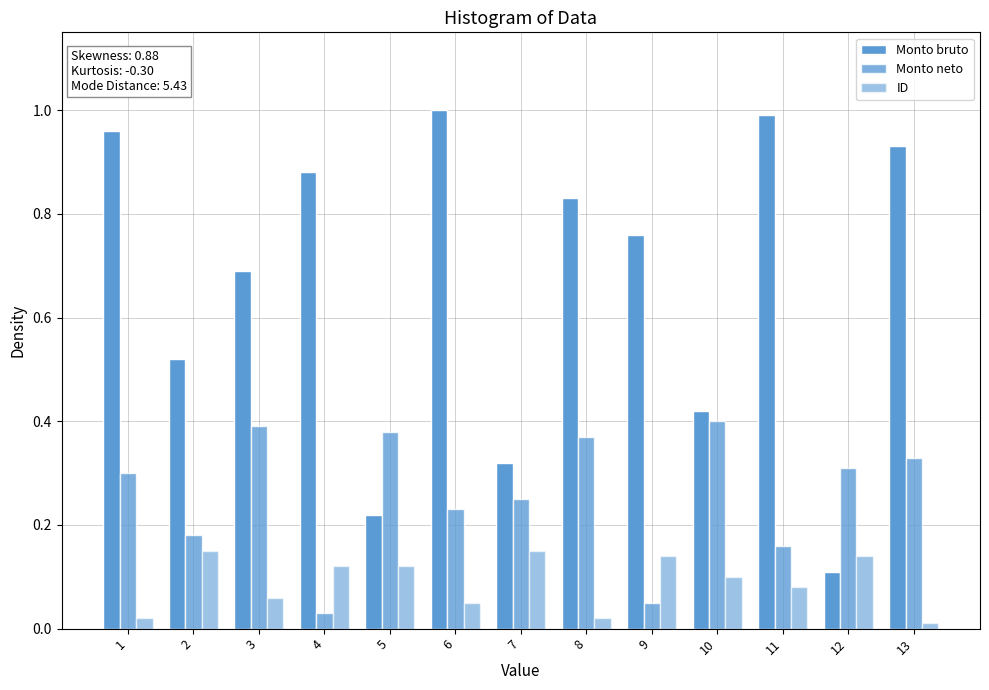

List the series in order of their peak value, highest first.

Monto bruto, Monto neto, ID